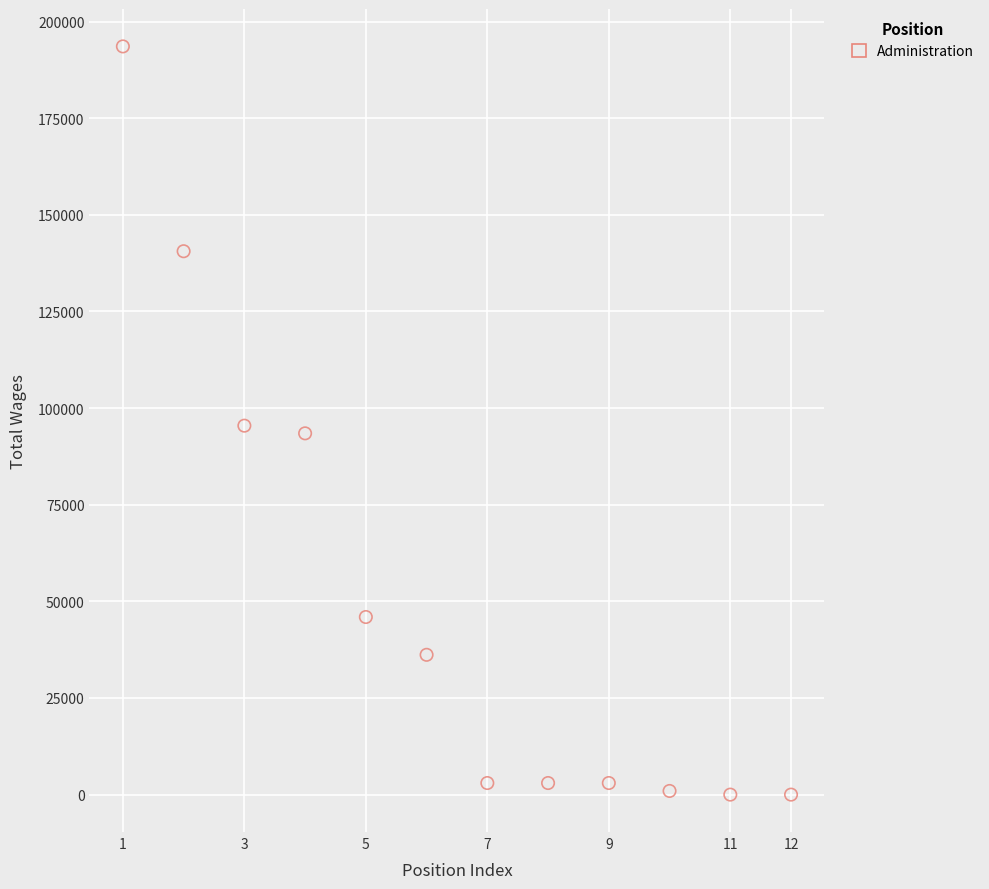

What is the average X value?

6